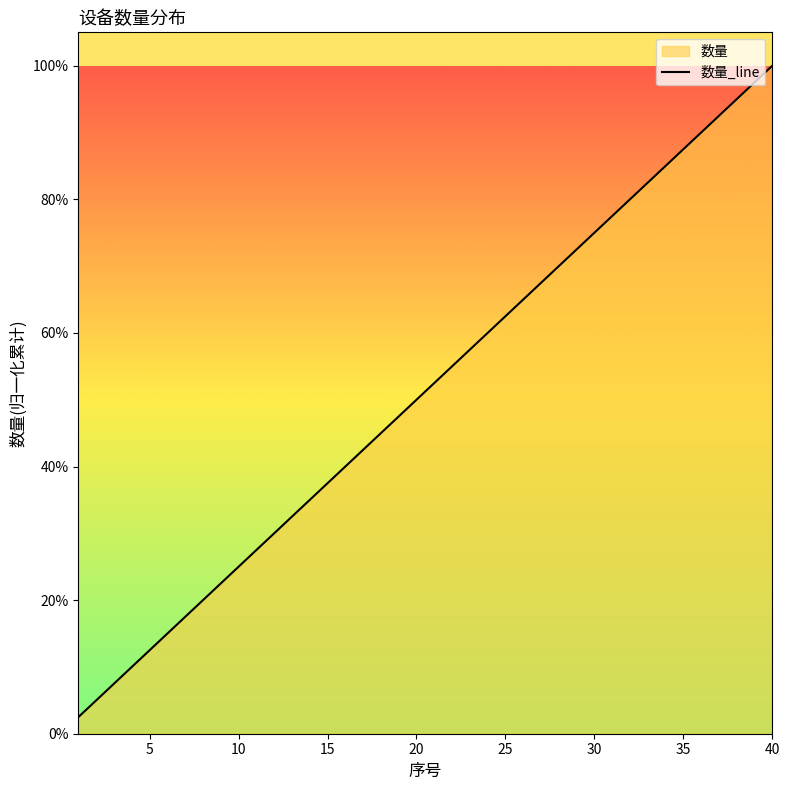

Does the chart have visible grid lines?

No